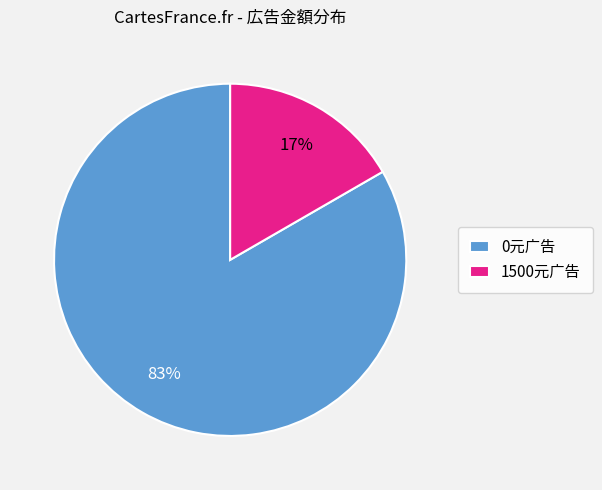

Does any single category account for the majority?

Yes